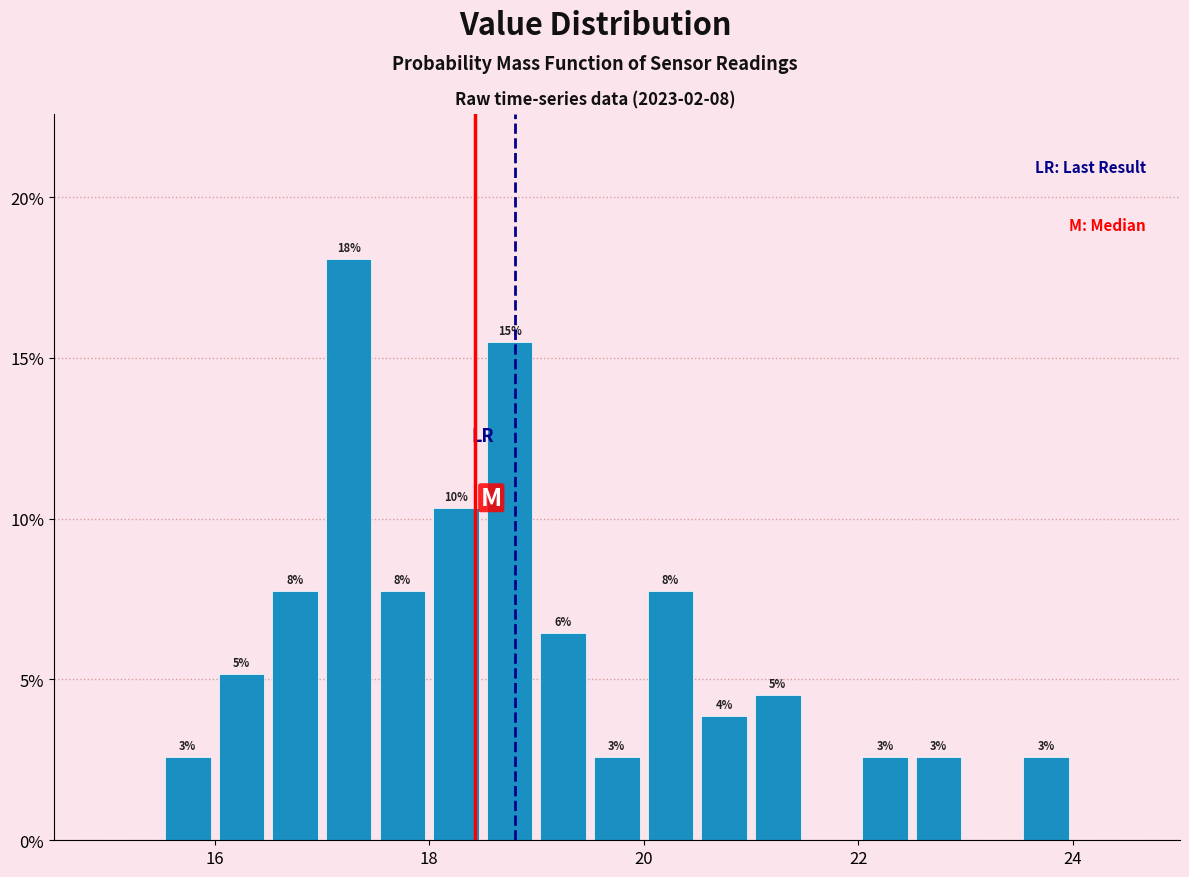

Around what value on the x-axis is the tallest bar? Give the approximate position of its centre, as read against the axis.

17.2